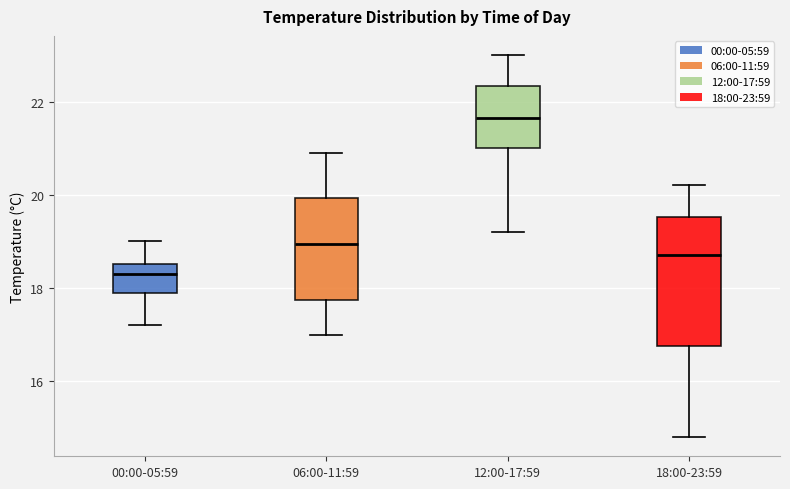

Reading left to right, read every box against the y-axis: the position of its median line, the range the box covers, and the ends of its whiskers. The values are not printed on the chart, so give them approximately, as read against the axis.

00:00-05:59: median 18.4, box 18.0 to 18.6, whiskers 17.2 to 19.0
06:00-11:59: median 19.0, box 17.8 to 20.0, whiskers 17.0 to 21.0
12:00-17:59: median 21.6, box 21.0 to 22.4, whiskers 19.2 to 23.0
18:00-23:59: median 18.8, box 16.8 to 19.6, whiskers 14.8 to 20.2